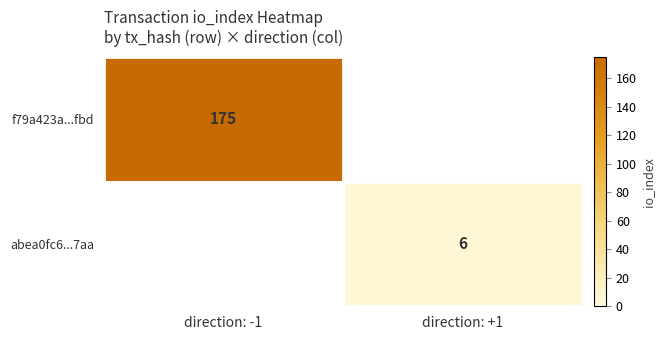

Is the value of f79a423a...fbd at direction: -1 greater than the value of abea0fc6...7aa at direction: +1?

Yes